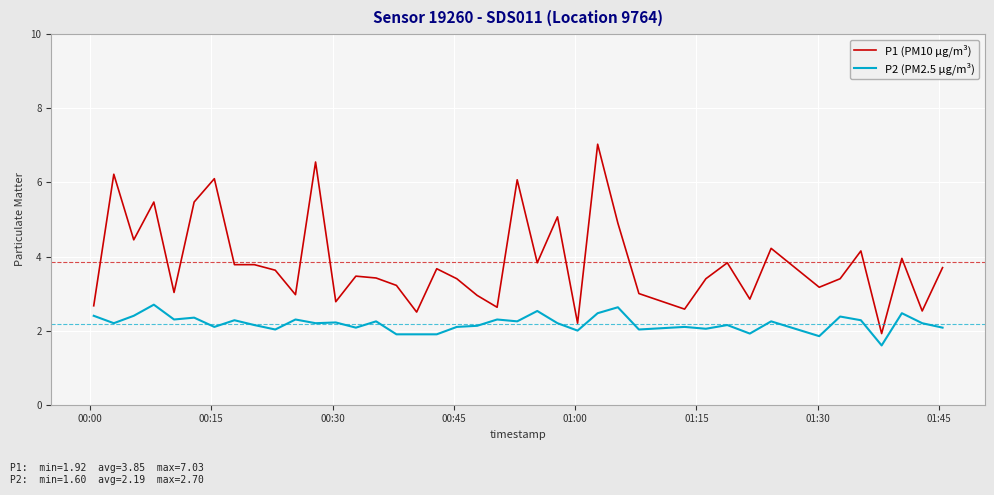

Which series has the largest total across all categories?

P1 (PM10 µg/m³)